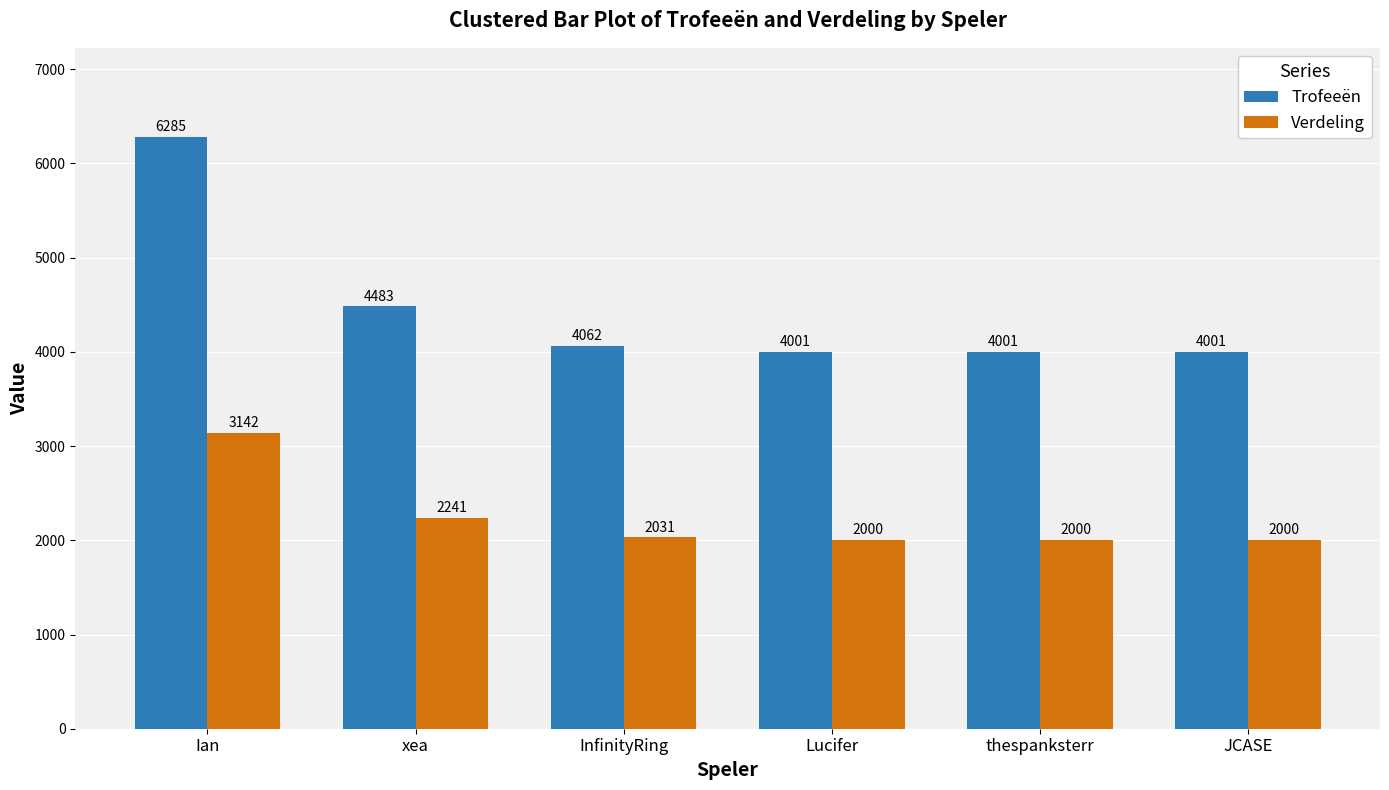

What position from the left is xea?

2